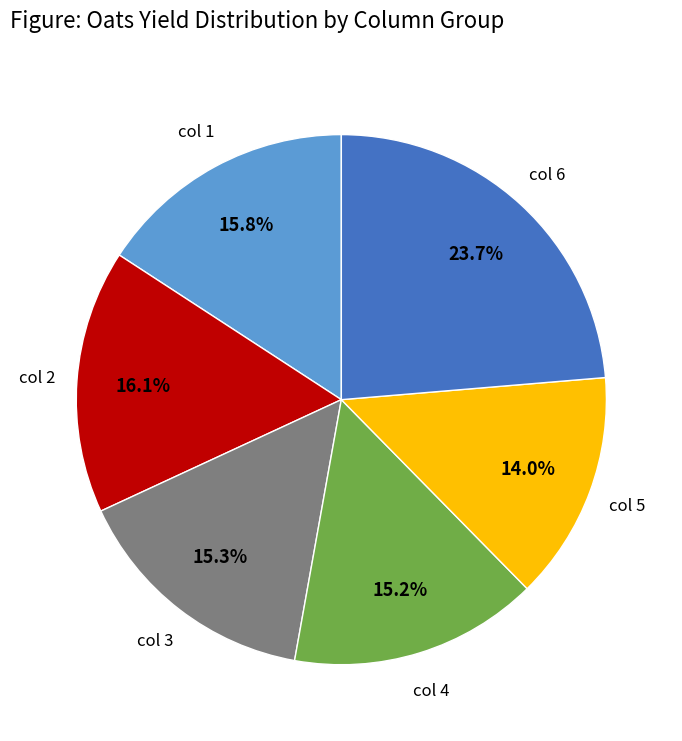

Is there any slice that represents more than half of the pie?

No